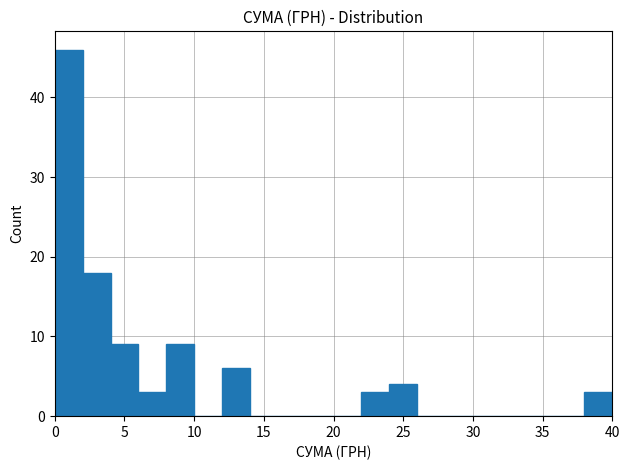

Reading left to right, transcribe this chart: for each bar, give the range it covers on the x-axis and its height. The values are not printed on the chart, so give them approximately, as read against the axis.

0 to 2: 46
2 to 4: 18
4 to 6: 9
6 to 8: 3
8 to 10: 9
10 to 12: 0
12 to 14: 6
14 to 16: 0
16 to 18: 0
18 to 20: 0
20 to 22: 0
22 to 24: 3
24 to 26: 4
26 to 28: 0
28 to 30: 0
30 to 32: 0
32 to 34: 0
34 to 36: 0
36 to 38: 0
38 to 40: 3